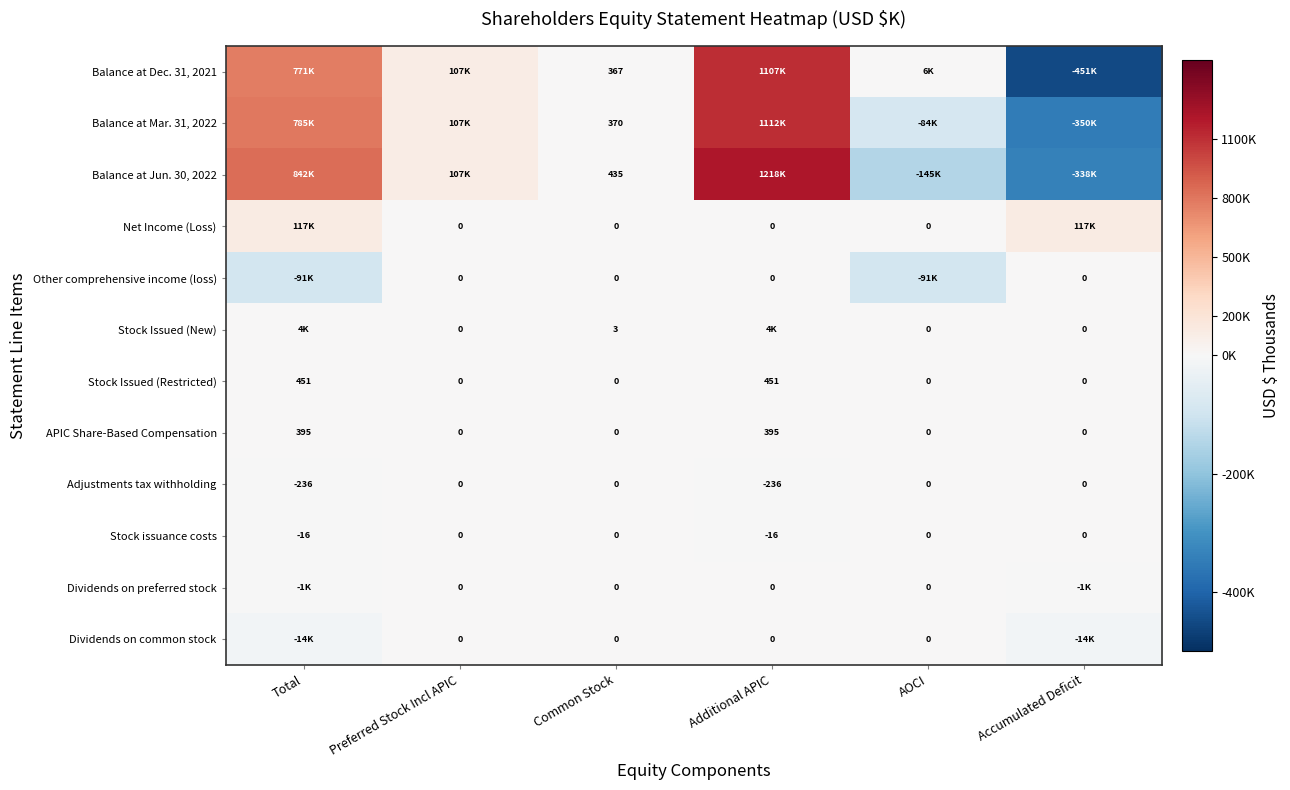

Count the Stock Issued (Restricted) values in the range 0 to 451.

6